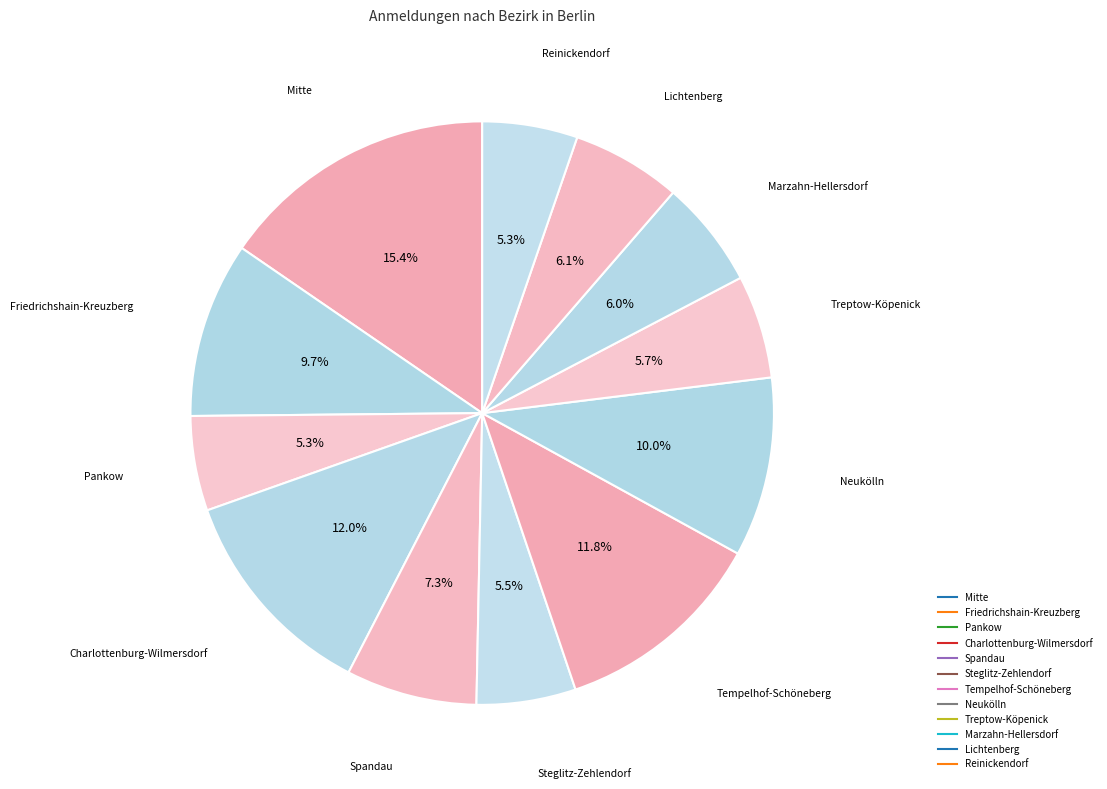

How many segments does this pie chart have?

12